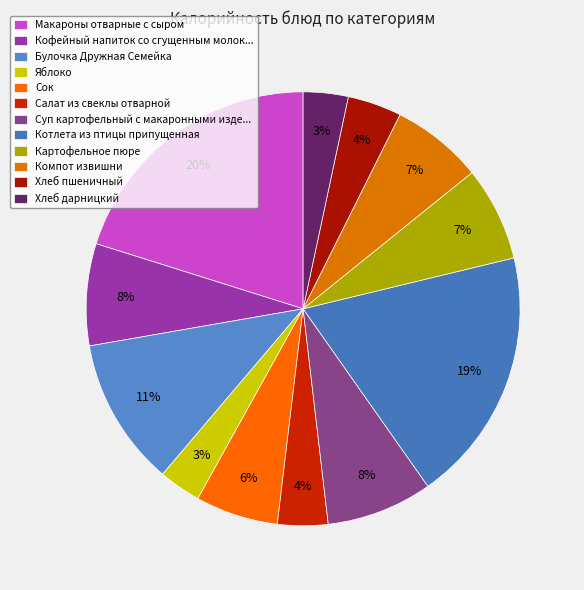

How many slices are in this pie chart?

12